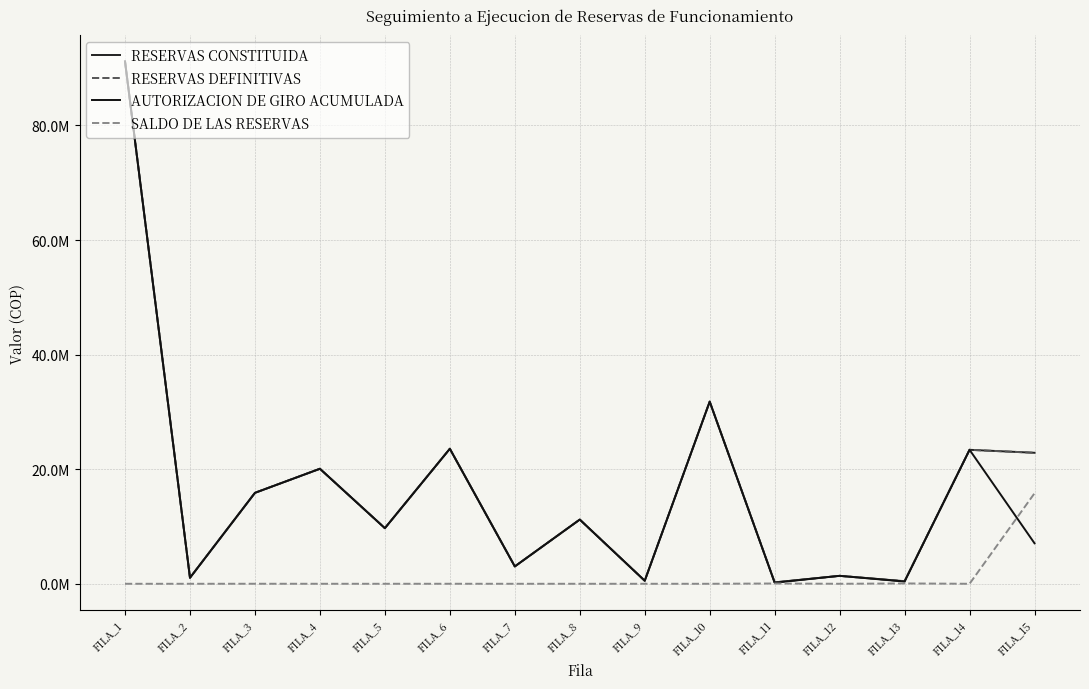

What is the sum of all SALDO DE LAS RESERVAS values?

15911297